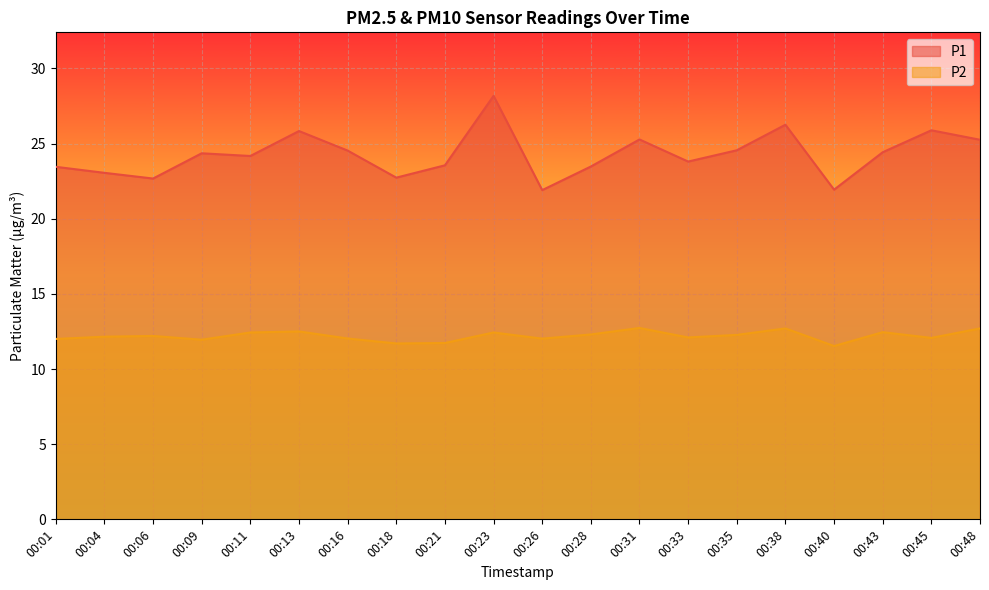

True or false: P1 and P2 intersect in this chart.

False